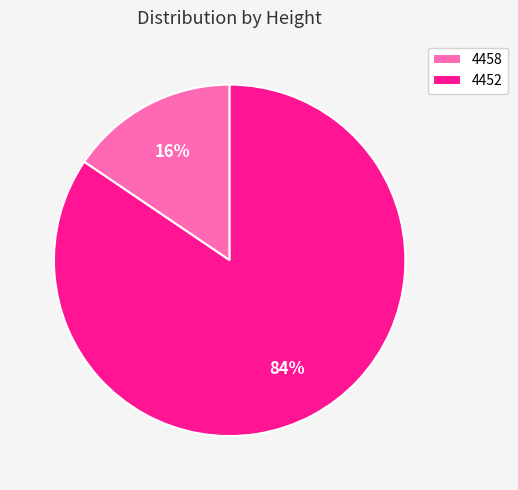

Which category accounts for the majority?

4452